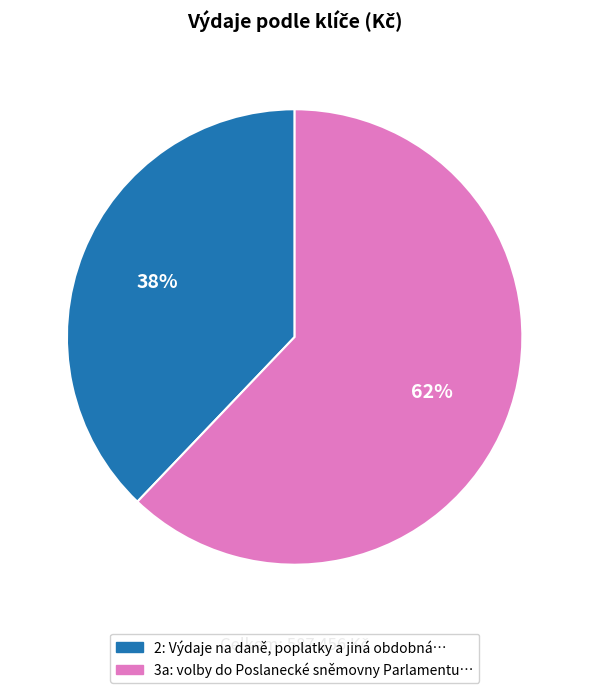

What percentage is the 3a slice, to the nearest percent?

62%